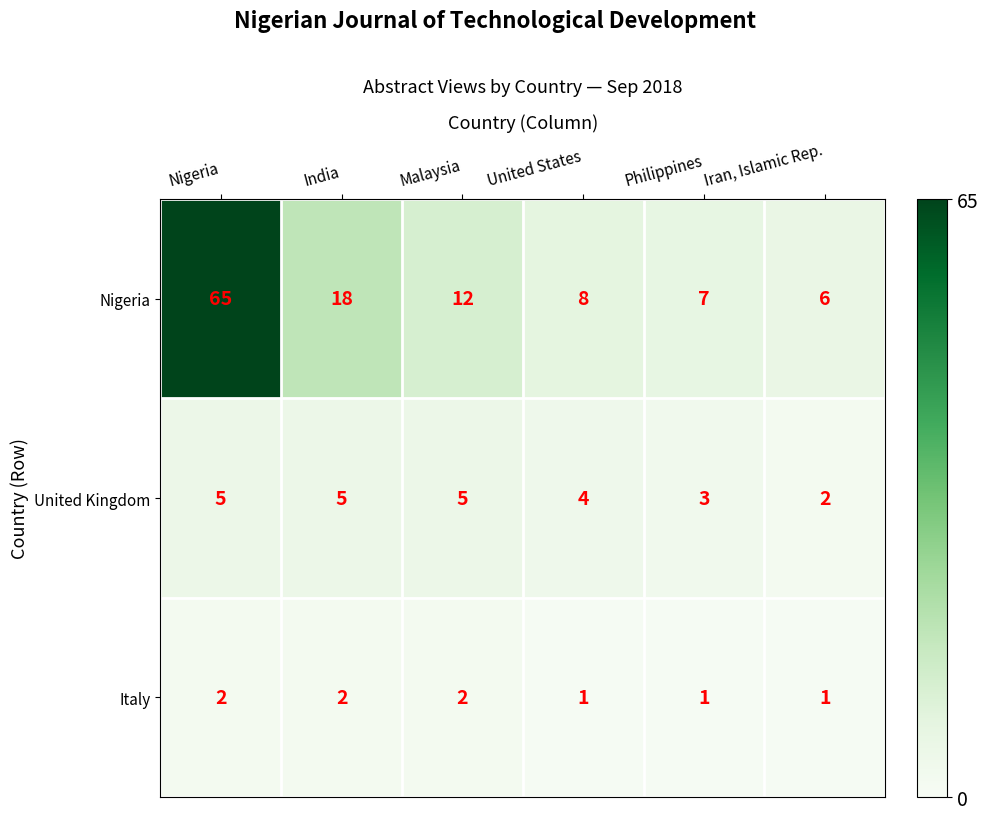

Rank the series at Nigeria from lowest to highest value.

Italy, United Kingdom, Nigeria